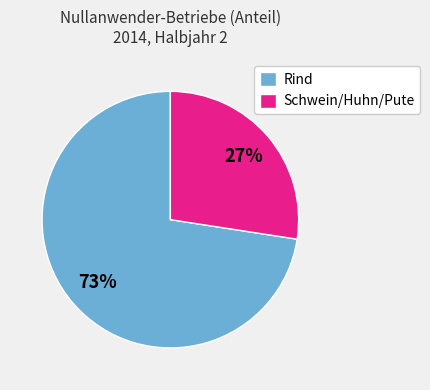

What is the majority slice?

Rind